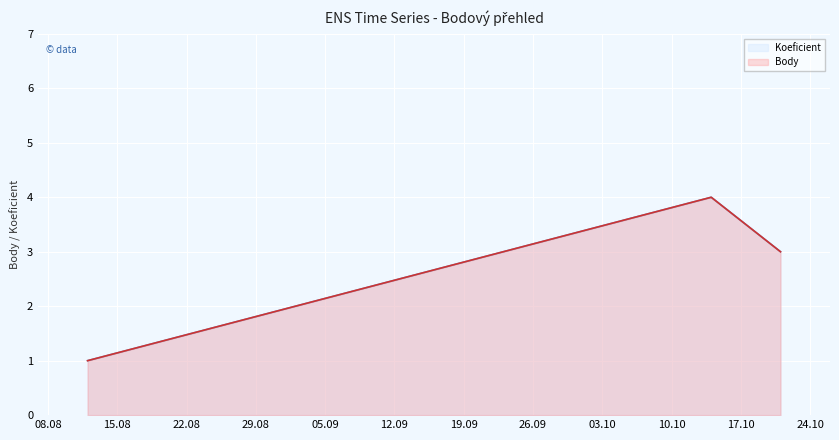

Is it true that Koeficient equals 1 at 2023-08-12?

True